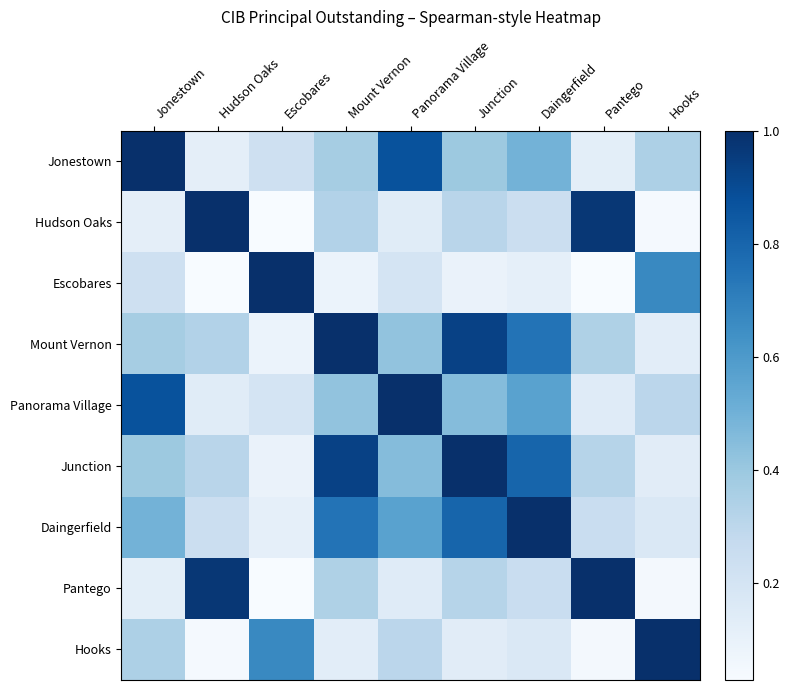

How many data points does each series have?

9